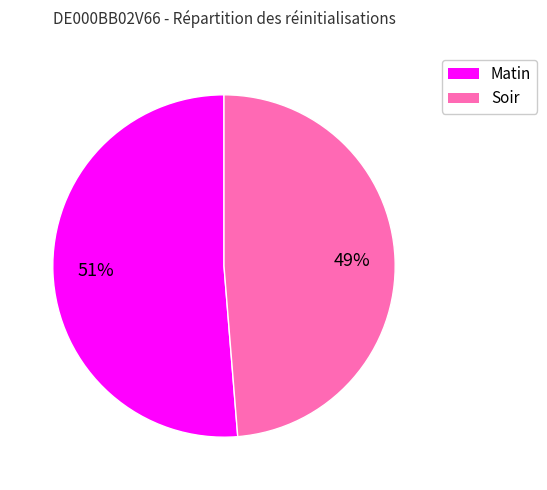

Is there a majority slice in this chart?

Yes